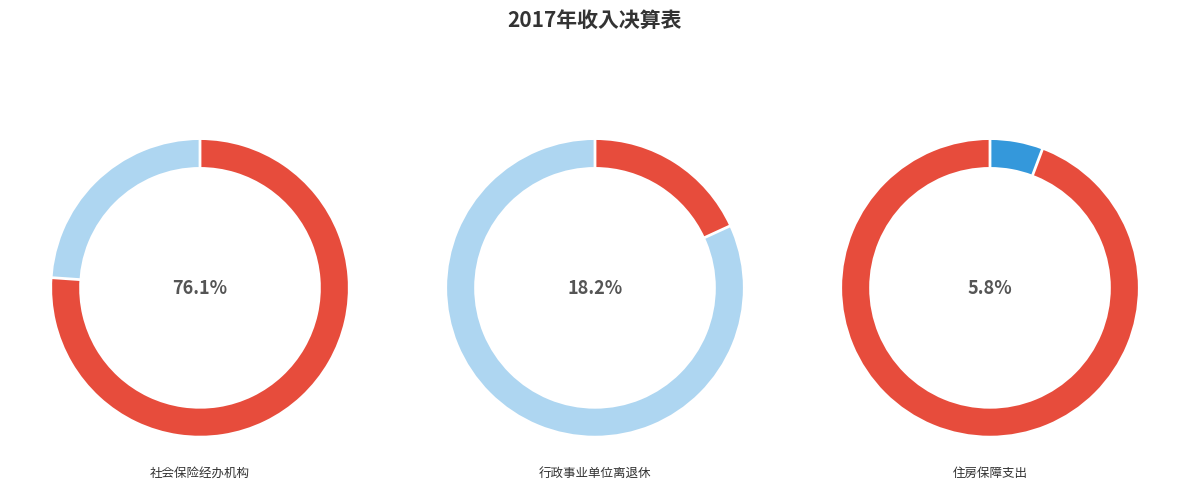

To the nearest percent, what is the average slice percentage?

33%